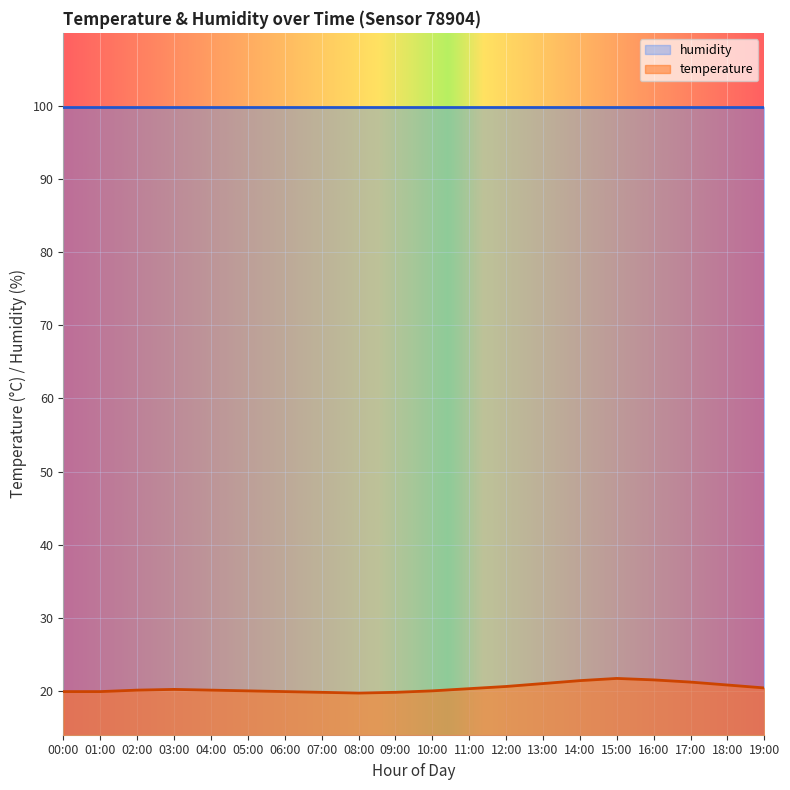

How many data points are above 20?

12